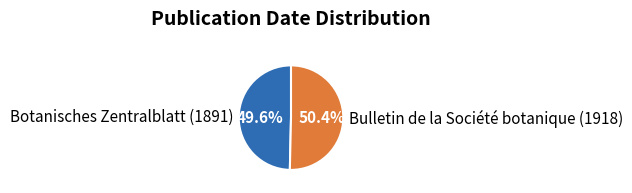

Which slice is the smallest?

Botanisches Zentralblatt (1891)